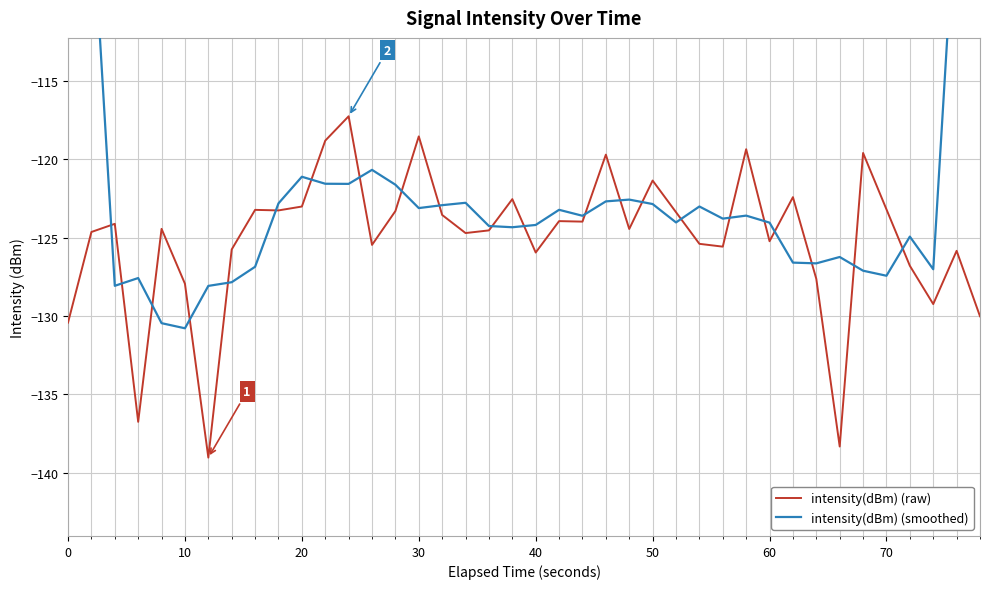

Is it true that intensity(dBm) (raw) equals -85.7 at 19?

False